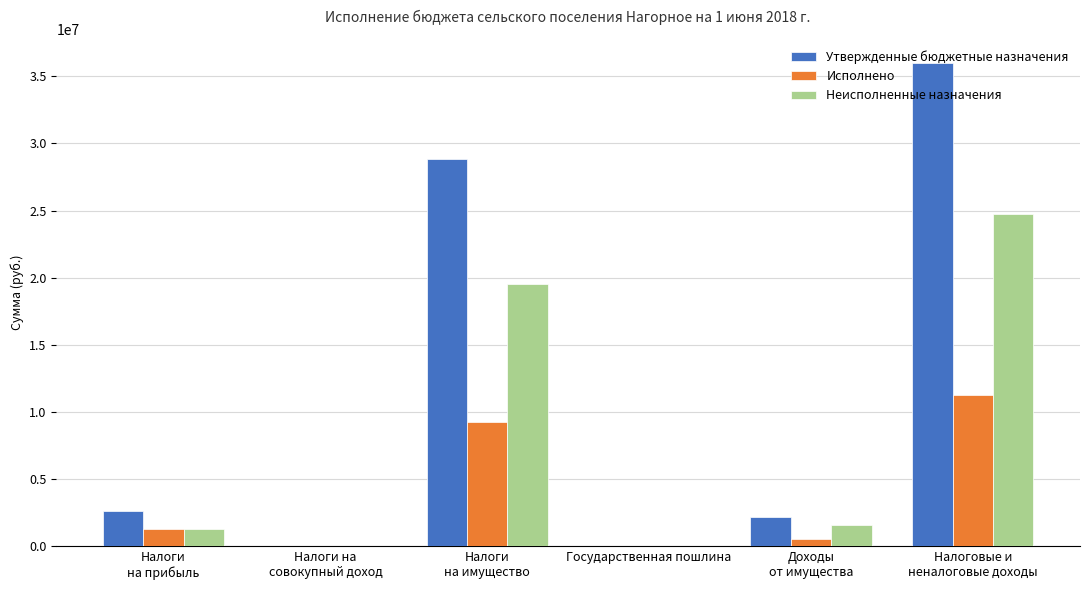

Which series has the largest total across all categories?

Утвержденные бюджетные назначения